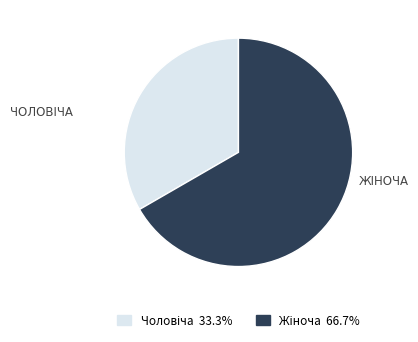

Does any single category account for the majority?

Yes